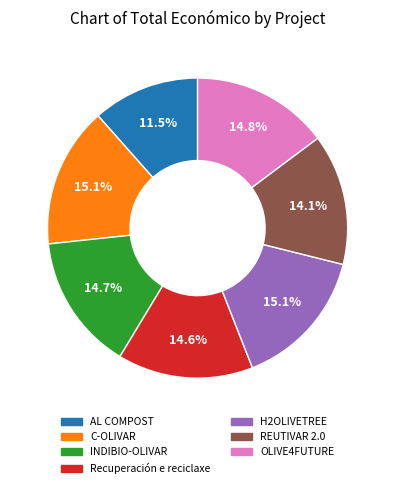

Count the number of slices in the pie.

7